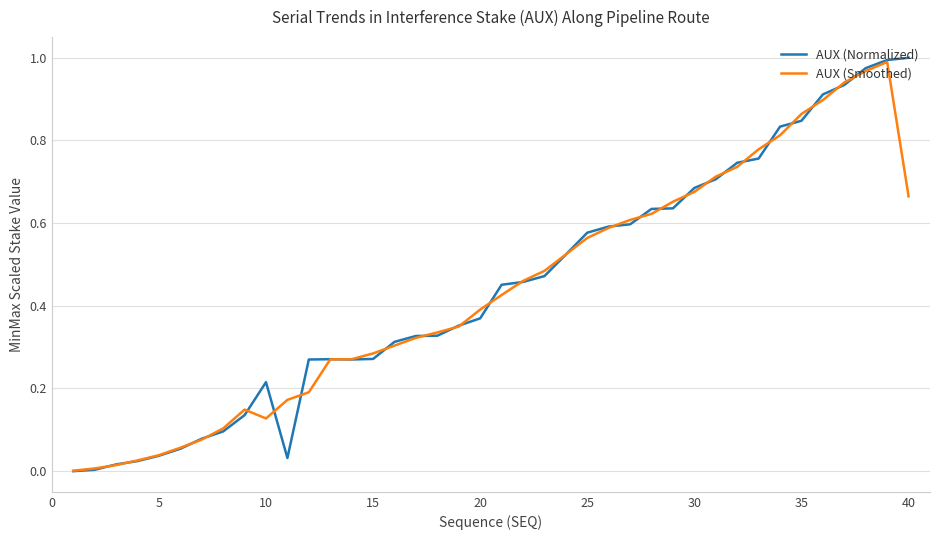

Which series has the widest spread of values?

AUX (Normalized)